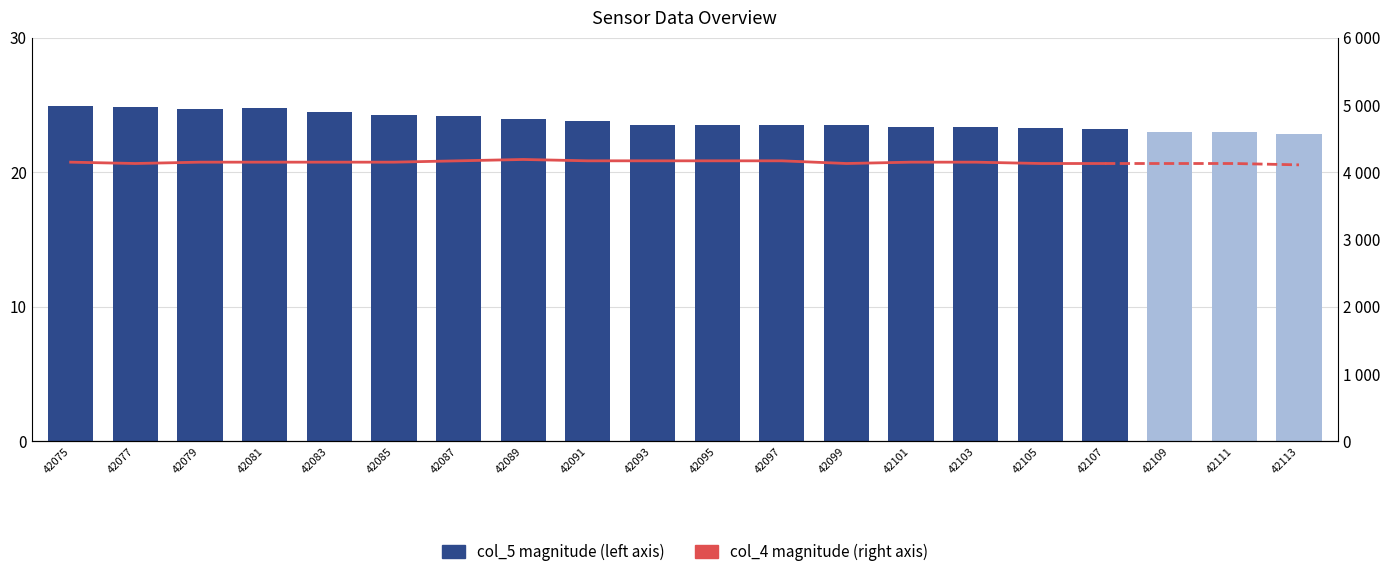

List the labels in order of value, largest first.

42075, 42077, 42081, 42079, 42083, 42085, 42087, 42089, 42091, 42093, 42095, 42097, 42099, 42101, 42103, 42105, 42107, 42109, 42111, 42113